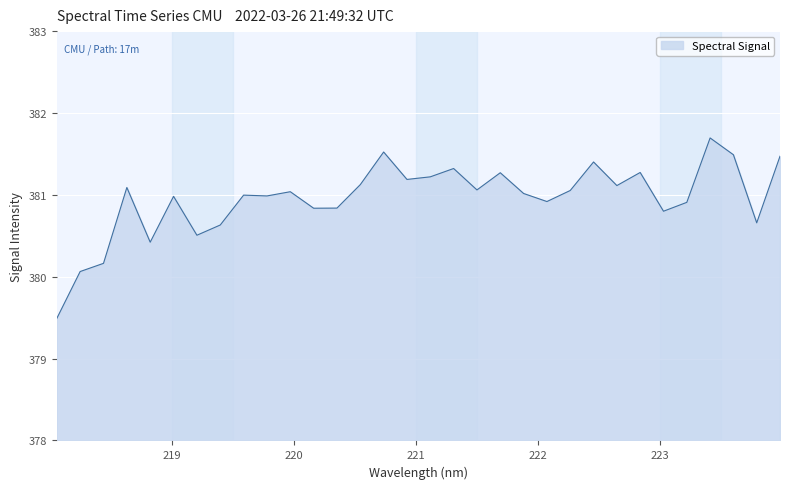

What is the difference between the maximum and minimum values?

2.2